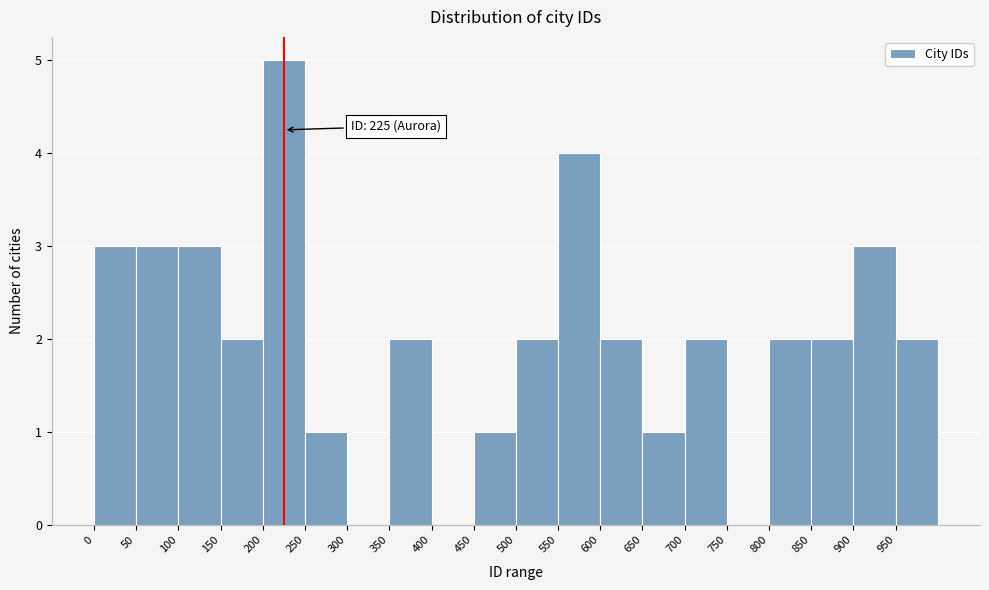

Which range on the x-axis has the tallest bar?

200 to 250